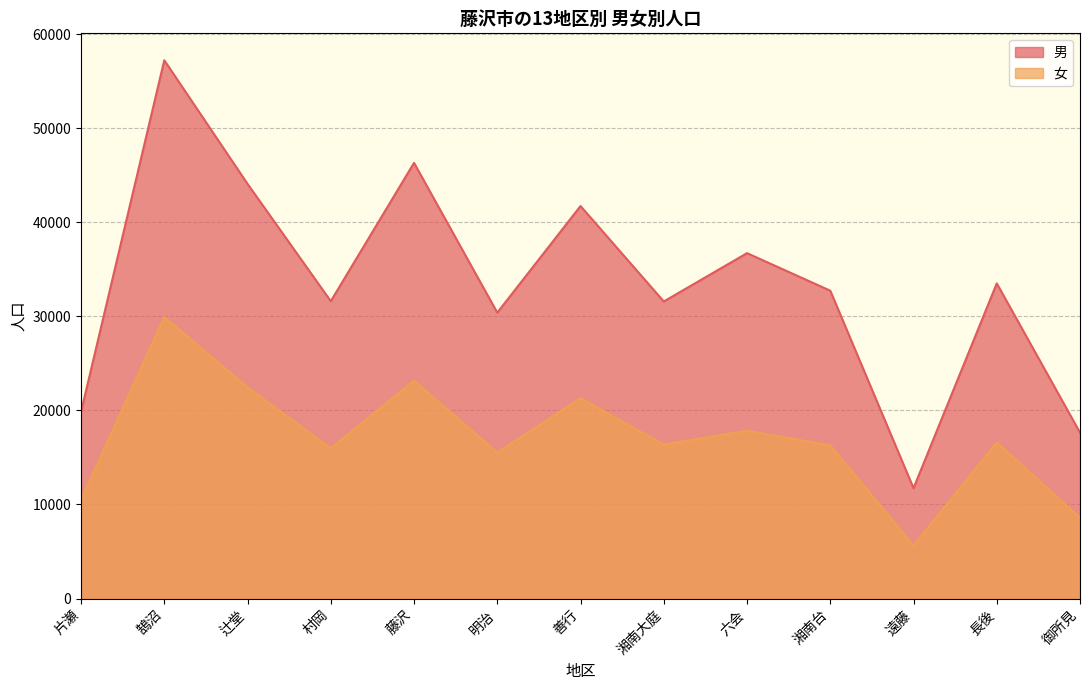

At which category does 男 reach its first local peak?

鵠沼